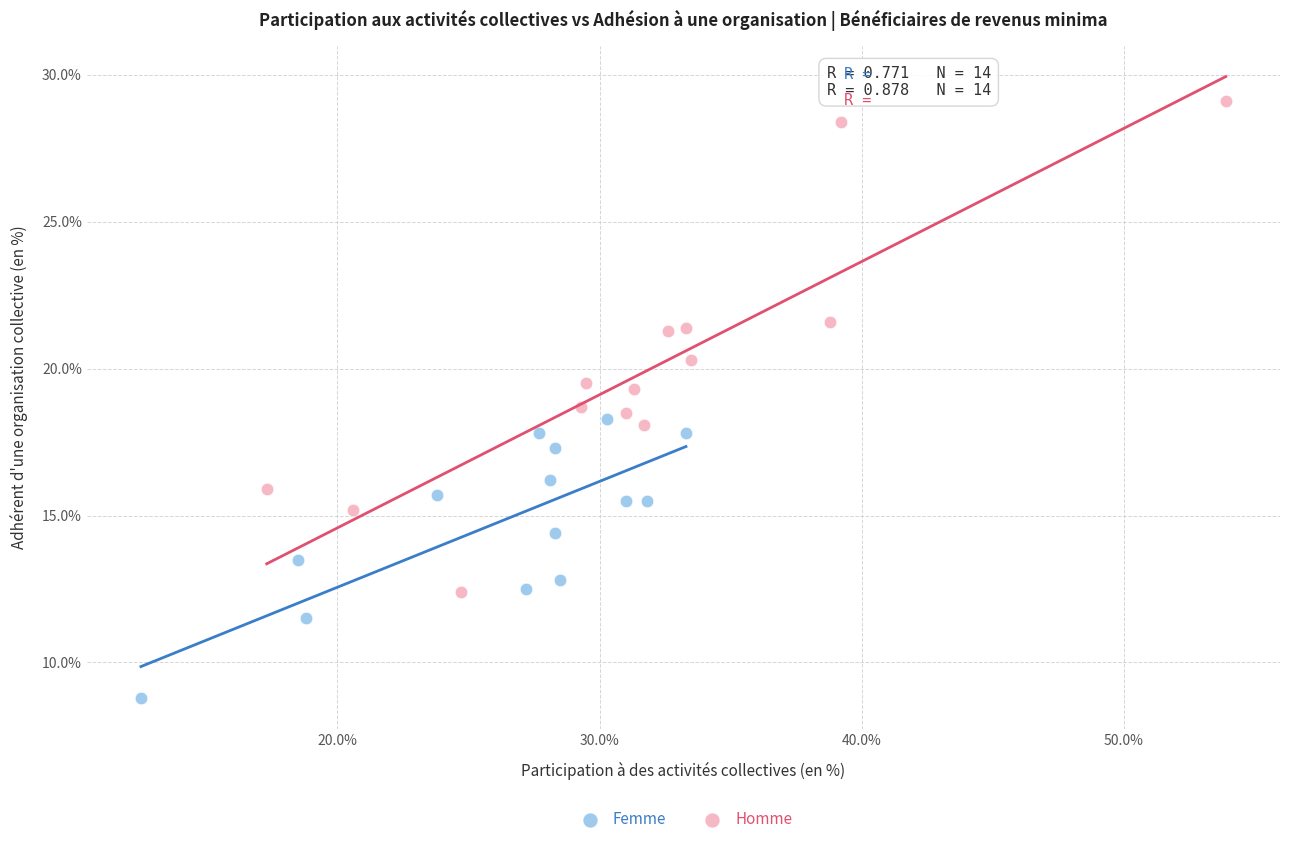

Which series reaches the minimum Y coordinate?

Femme